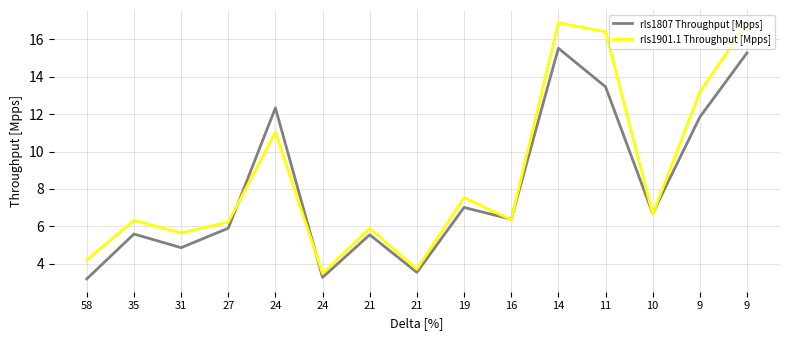

How many lines are shown in the chart?

2